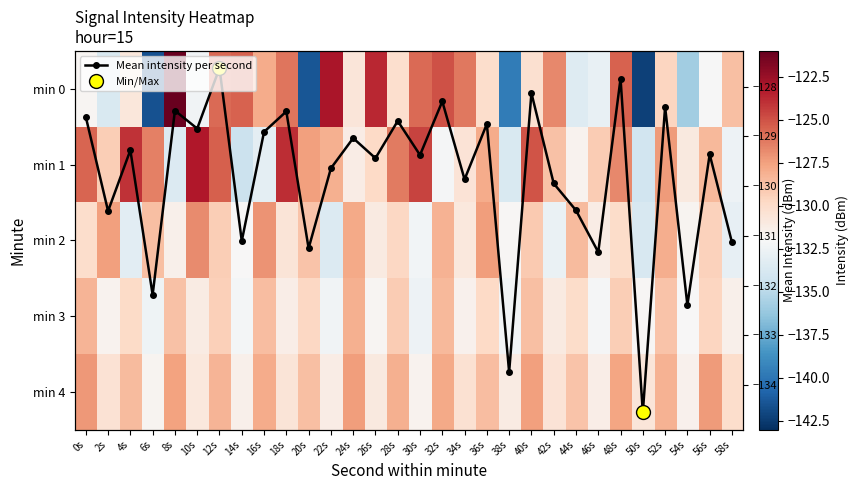

At 20s, list the series in order from largest to smallest.

min 1, min 4, min 2, min 3, Mean intensity per second, min 0